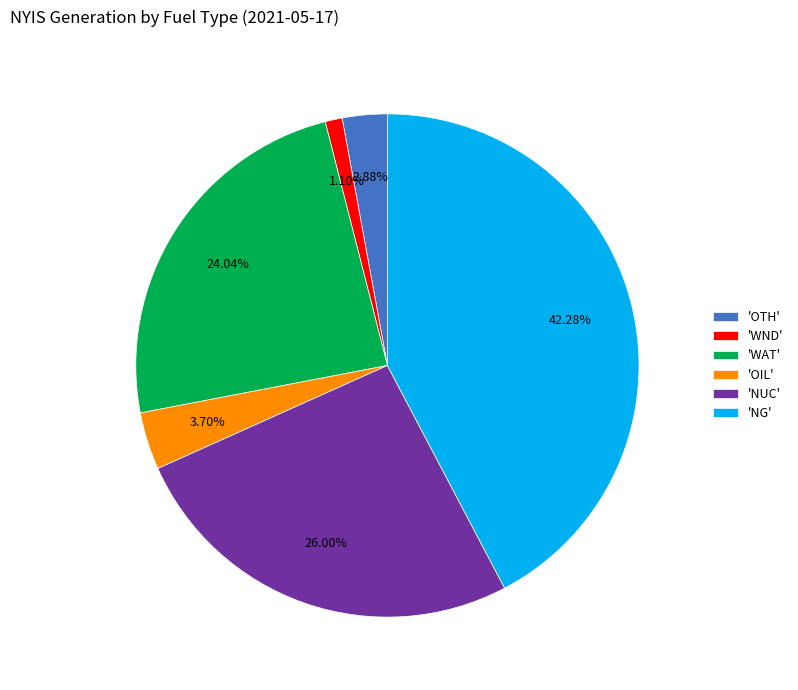

How many segments does this pie chart have?

6